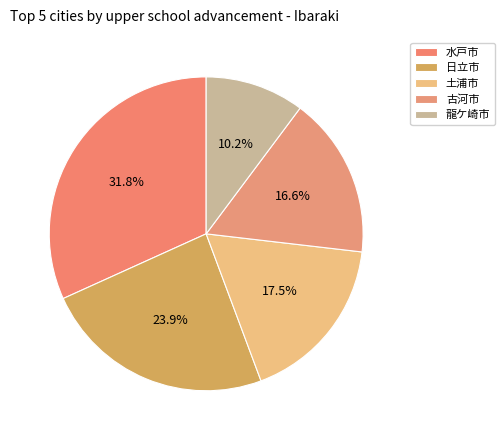

To the nearest percent, what is the combined percentage of 水戸市 and 古河市?

48%